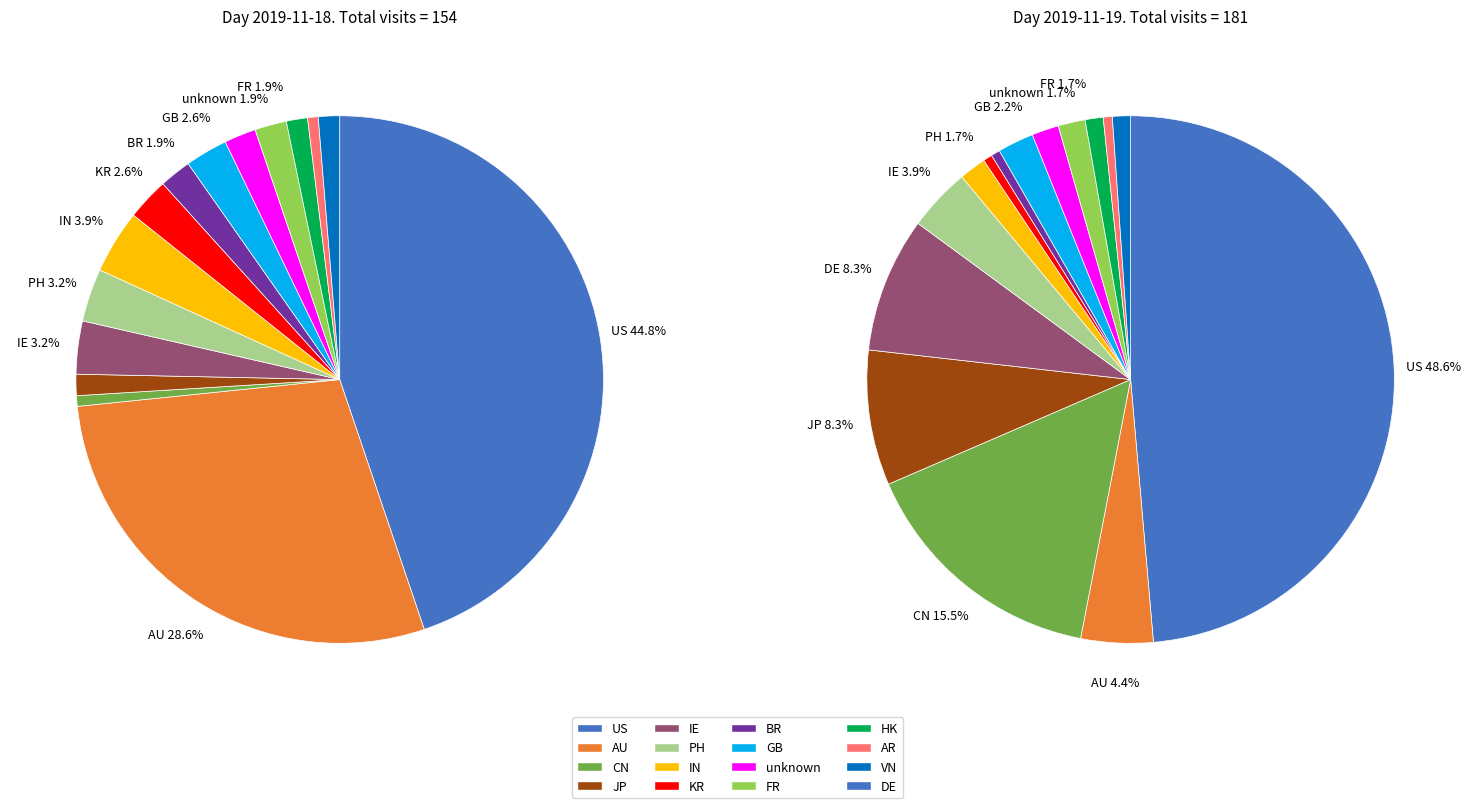

Which has a higher value, IN or FR?

IN